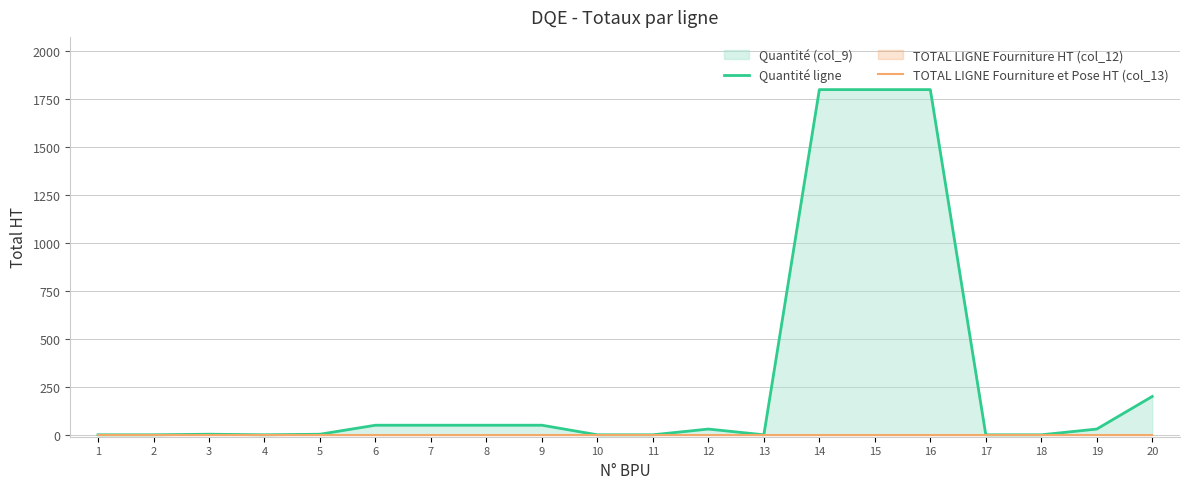

What is the maximum value shown in the chart?

1800